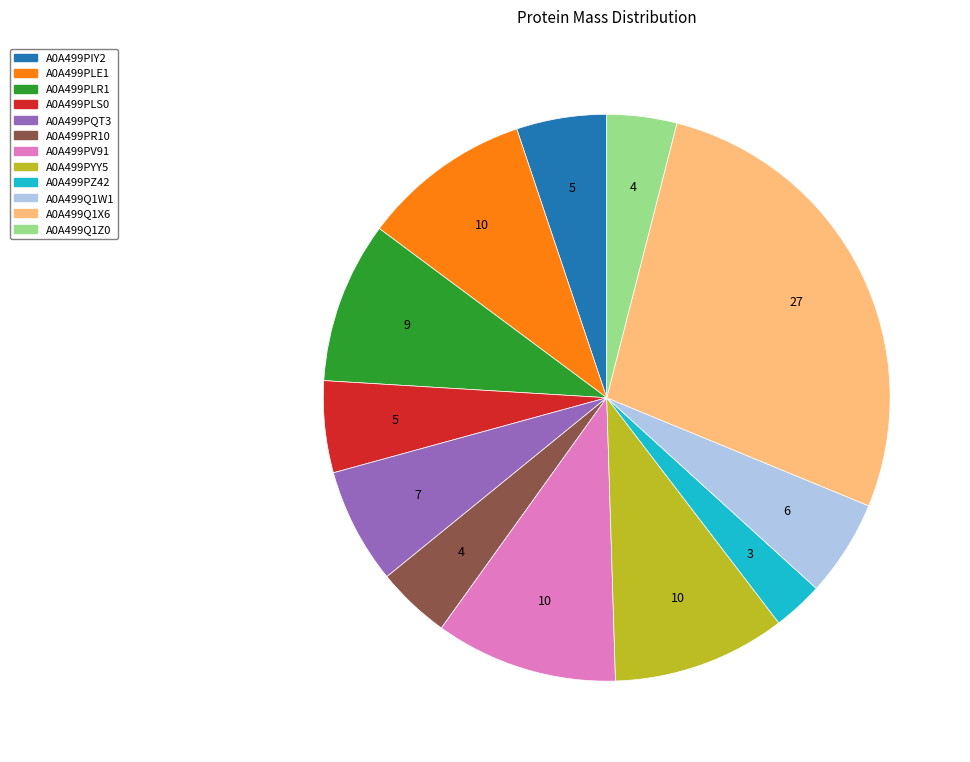

Which category has the smallest portion of the pie?

A0A499PZ42